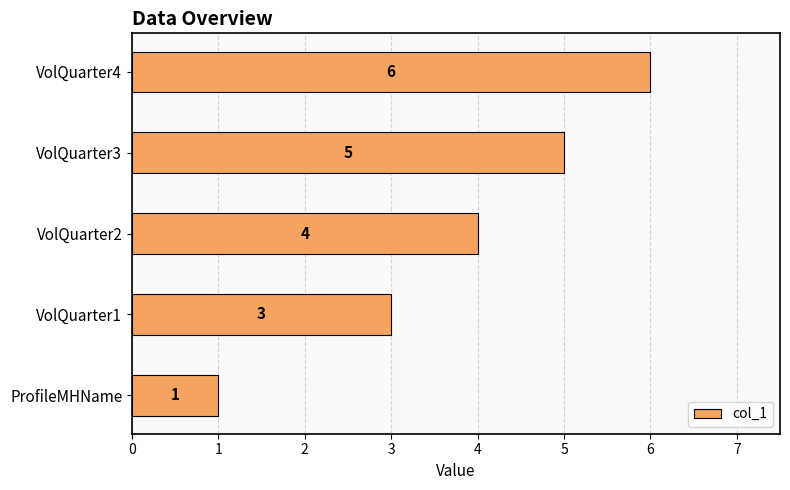

What is the difference between the second highest and minimum values?

4